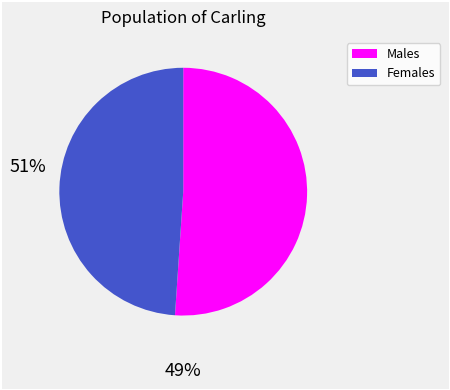

Does any single category account for the majority?

Yes